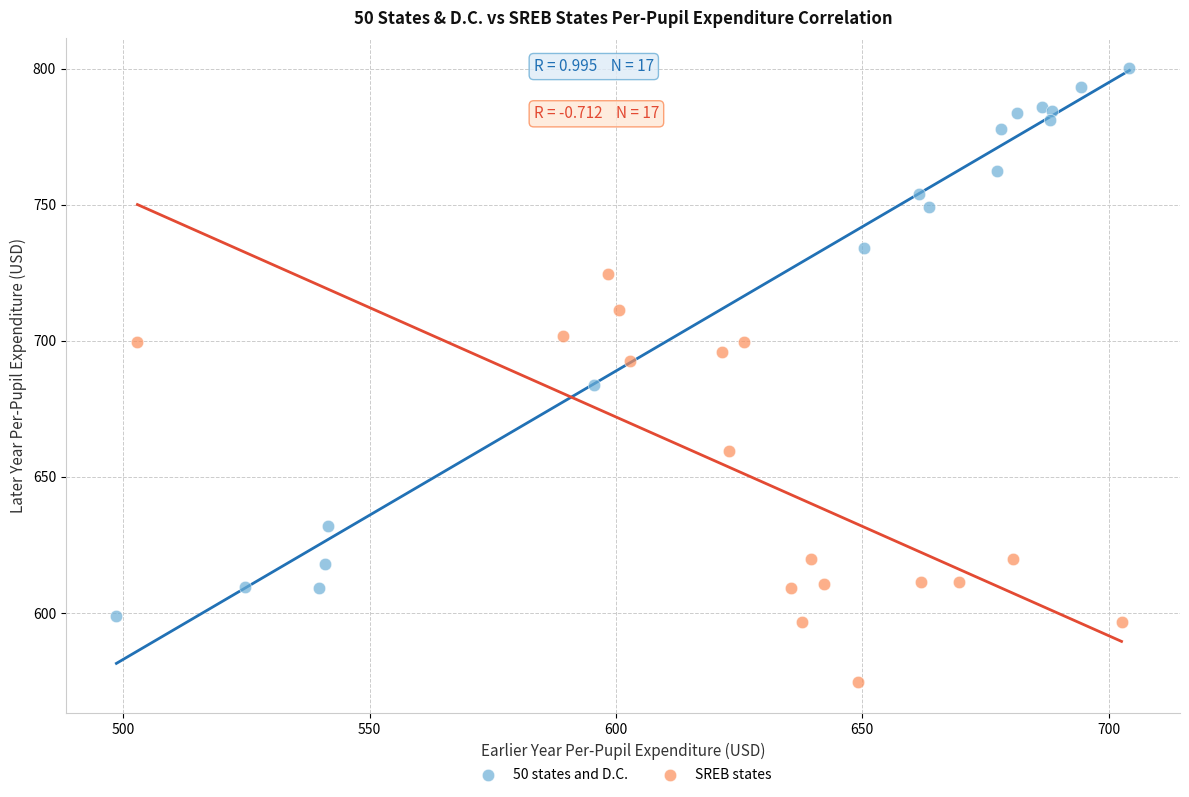

Which series reaches the maximum Y coordinate?

50 states and D.C.